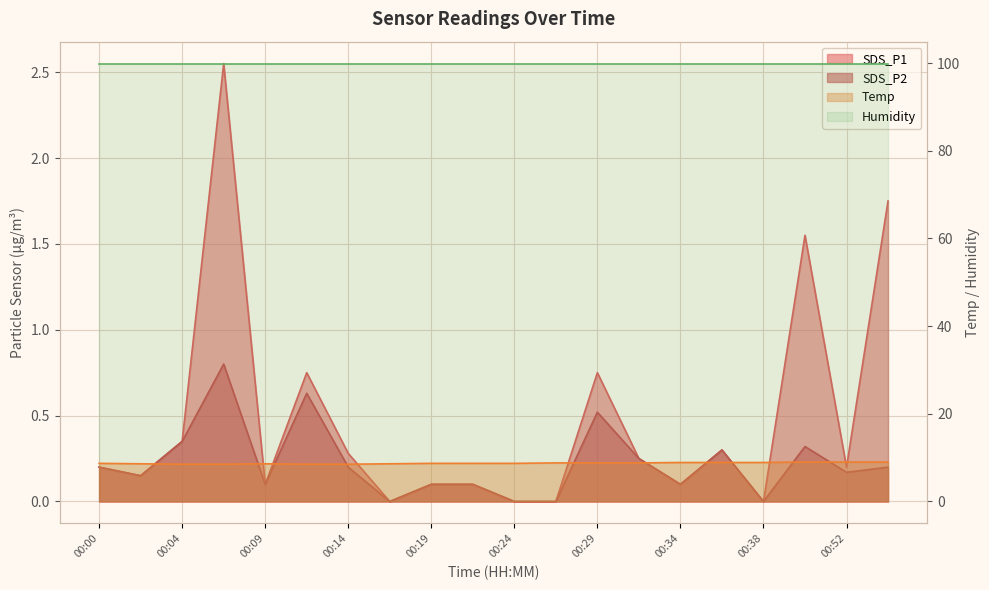

Which label corresponds to the smallest value in the chart?

00:17